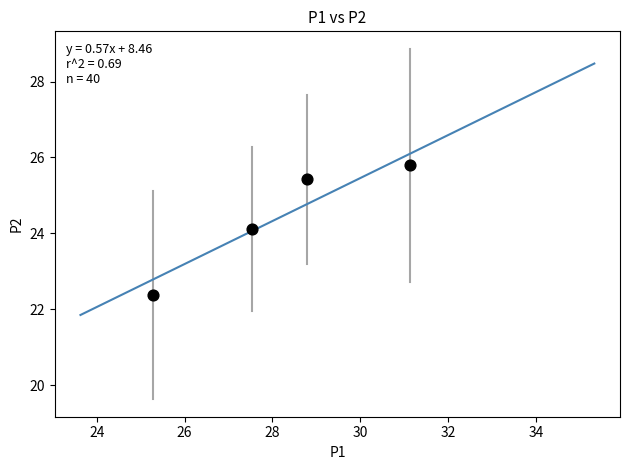

What is the range of X values (max minus min)?

5.9